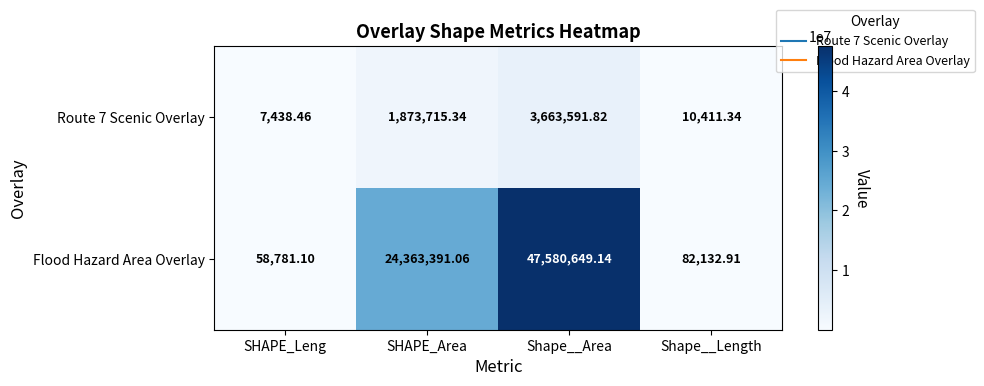

Rank the categories by Flood Hazard Area Overlay value from highest to lowest.

Shape__Area, SHAPE_Area, Shape__Length, SHAPE_Leng